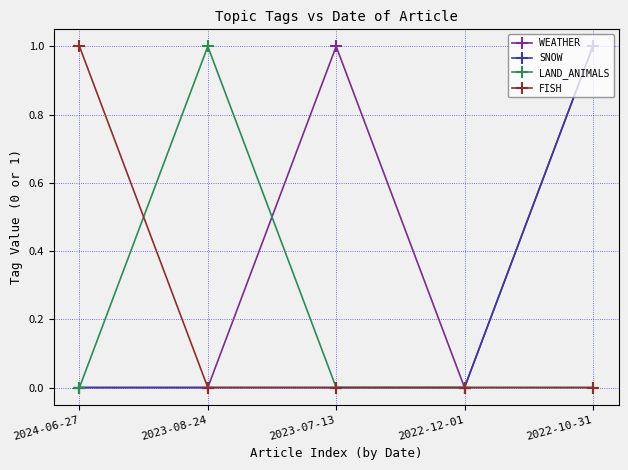

Reading right to left, what are all the values shown in this chart?

WEATHER: 1	0	1	0	0
SNOW: 1	0	0	0	0
LAND_ANIMALS: 0	0	0	1	0
FISH: 0	0	0	0	1